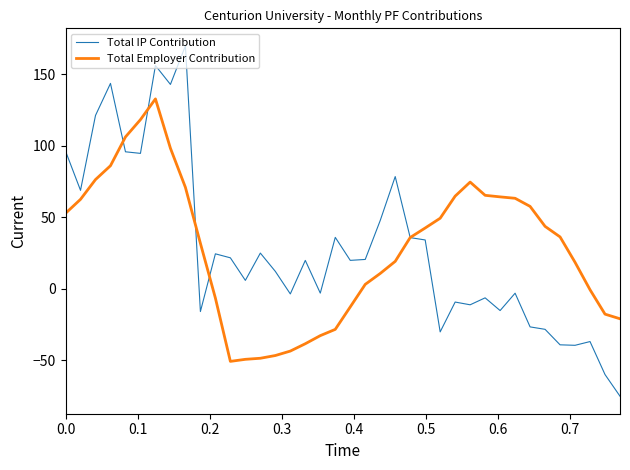

What is the minimum value for Total IP Contribution?

-75.1